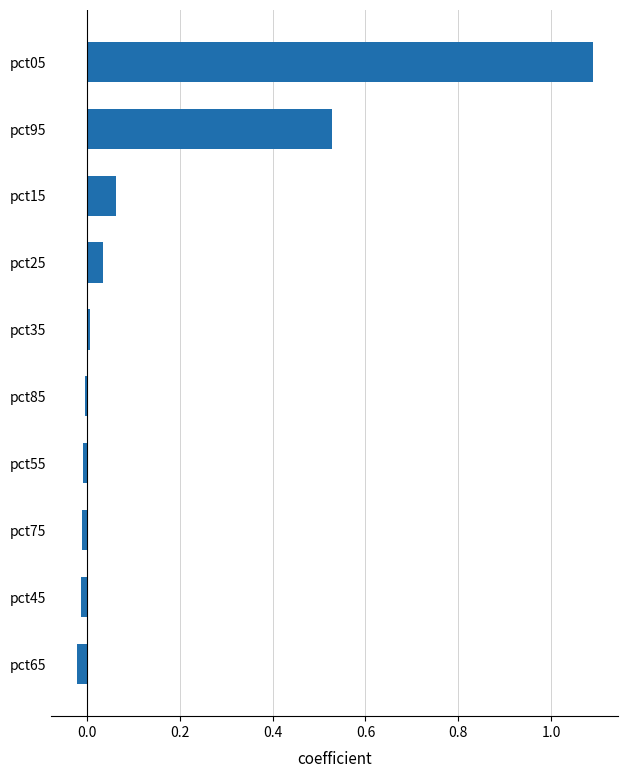

Which has a higher value, pct95 or pct05?

pct05